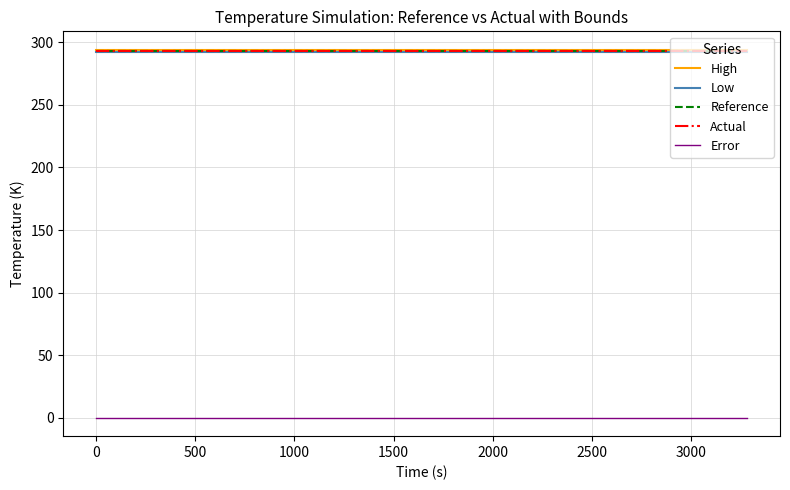

Which series has the largest range (max minus min)?

High